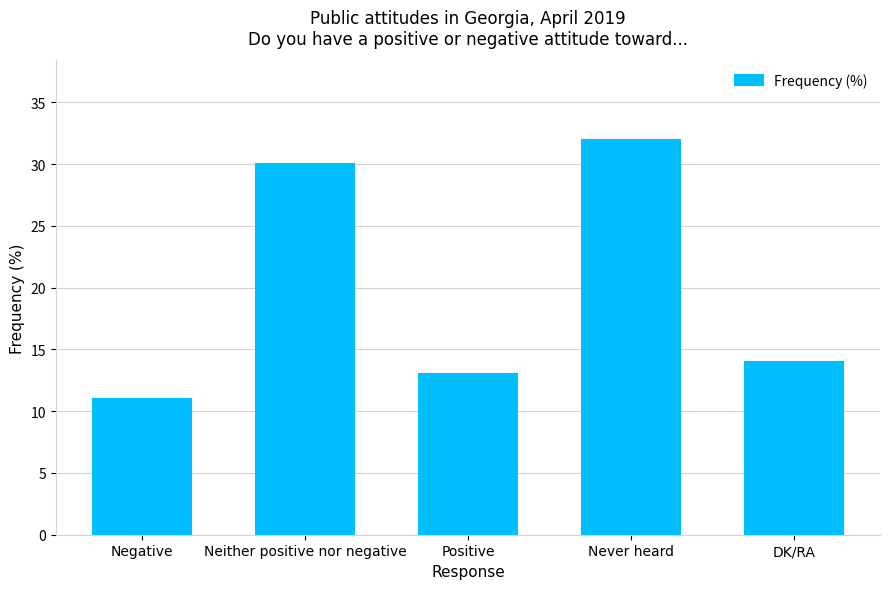

True or false: the data shows 30 at Neither positive nor negative.

True